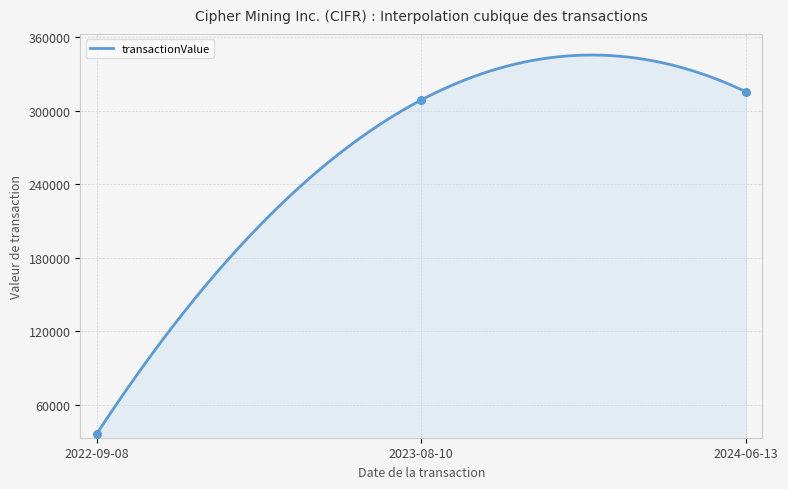

What is the minimum value for transactionValue?

35718.0